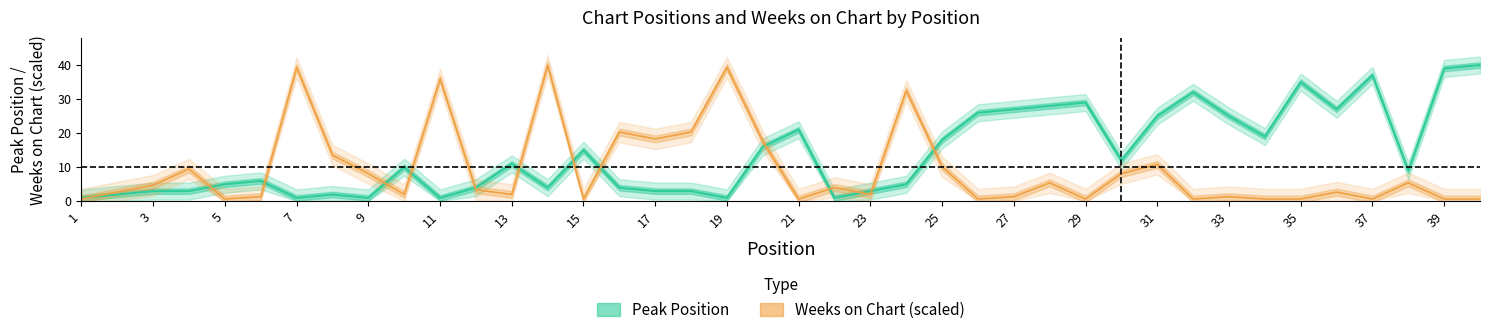

Rank the categories by Peak Position value from lowest to highest.

1, 7, 9, 11, 19, 22, 2, 8, 3, 4, 17, 18, 23, 12, 14, 16, 5, 24, 6, 38, 10, 13, 30, 15, 20, 25, 34, 21, 31, 33, 26, 27, 36, 28, 29, 32, 35, 37, 39, 40